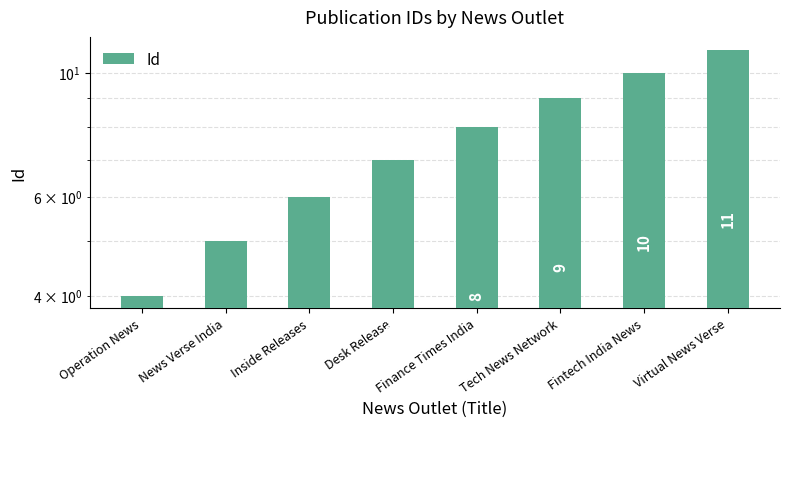

What position from the right is Desk Release?

5